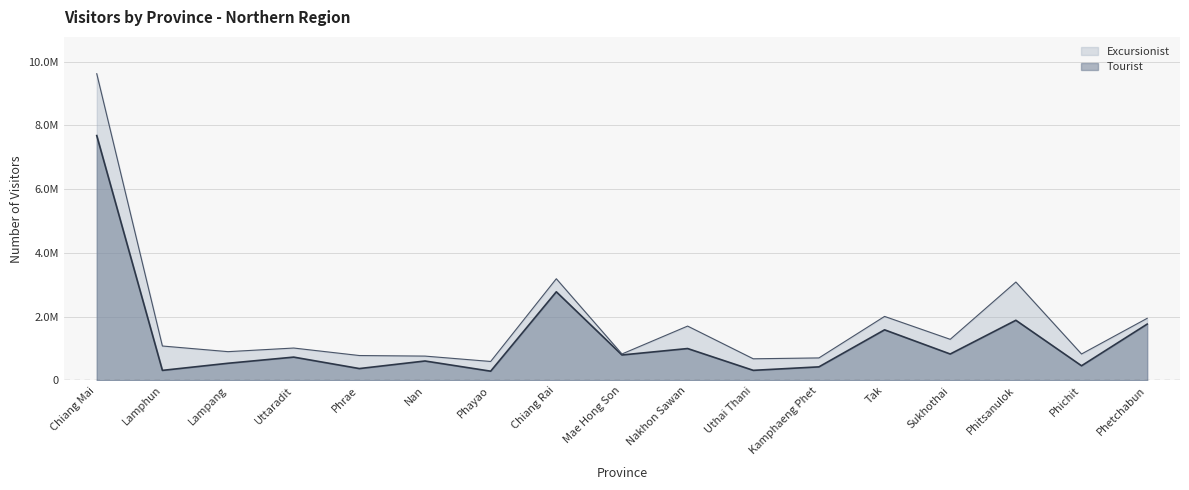

Count the number of categories in the chart.

17